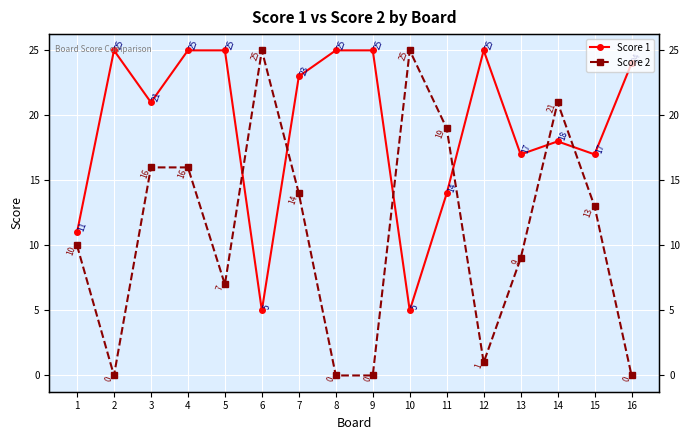

At which label is Score 2 closest to 12?

15